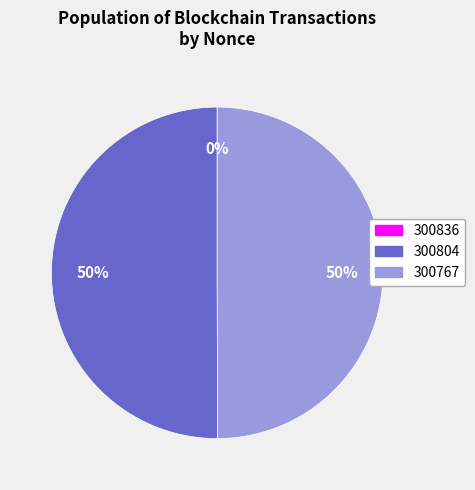

To the nearest percent, what is the difference between the largest and smallest slice percentages?

50%